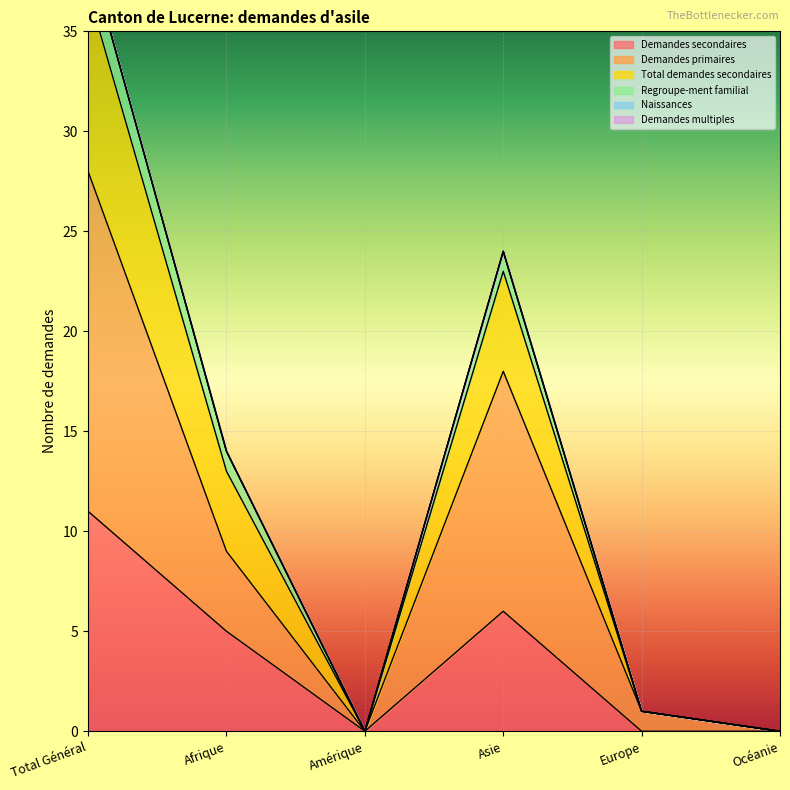

At which category is the sum across all series the highest?

Total Général